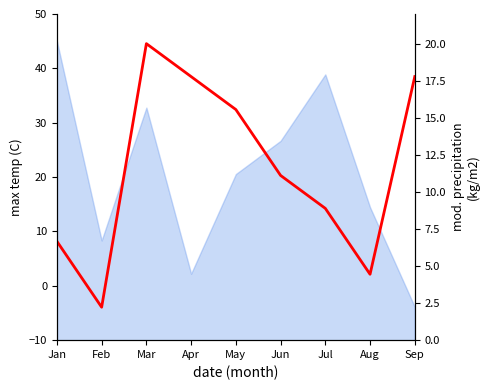

How many lines are shown in the chart?

1